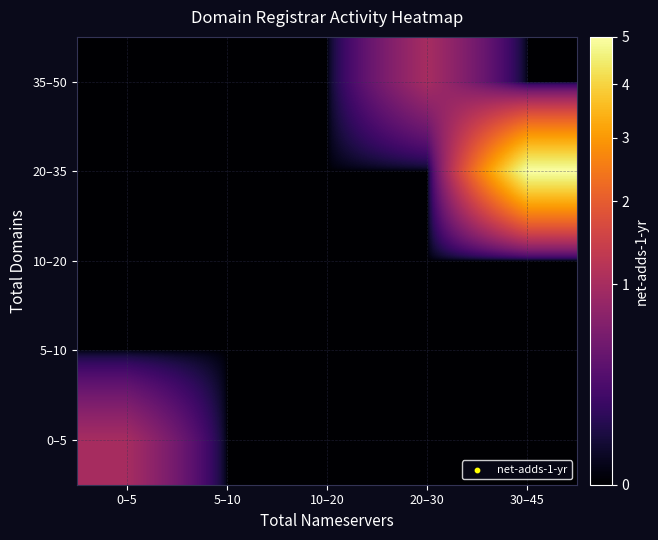

At how many categories does at least one series exceed 4?

1